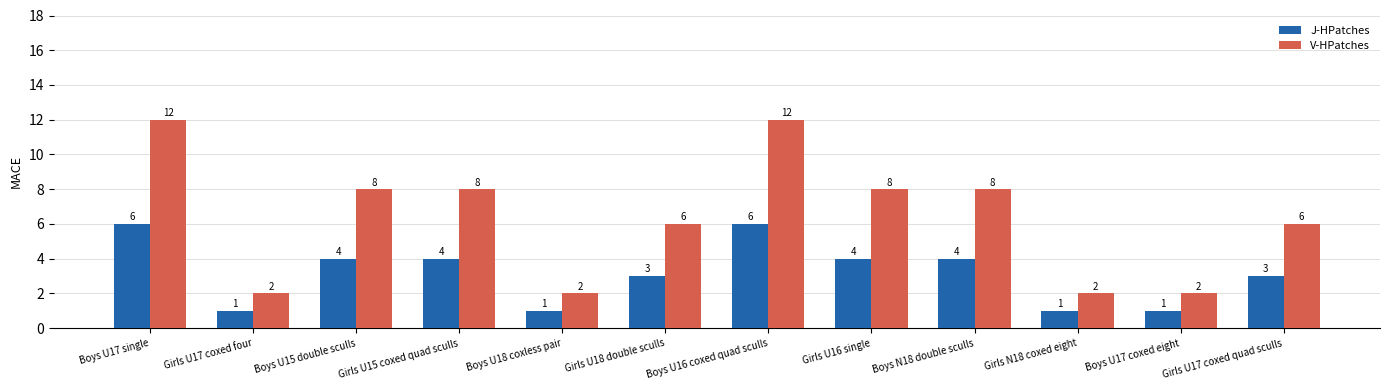

What is the spread (max minus min) of values at Boys N18 double sculls?

4